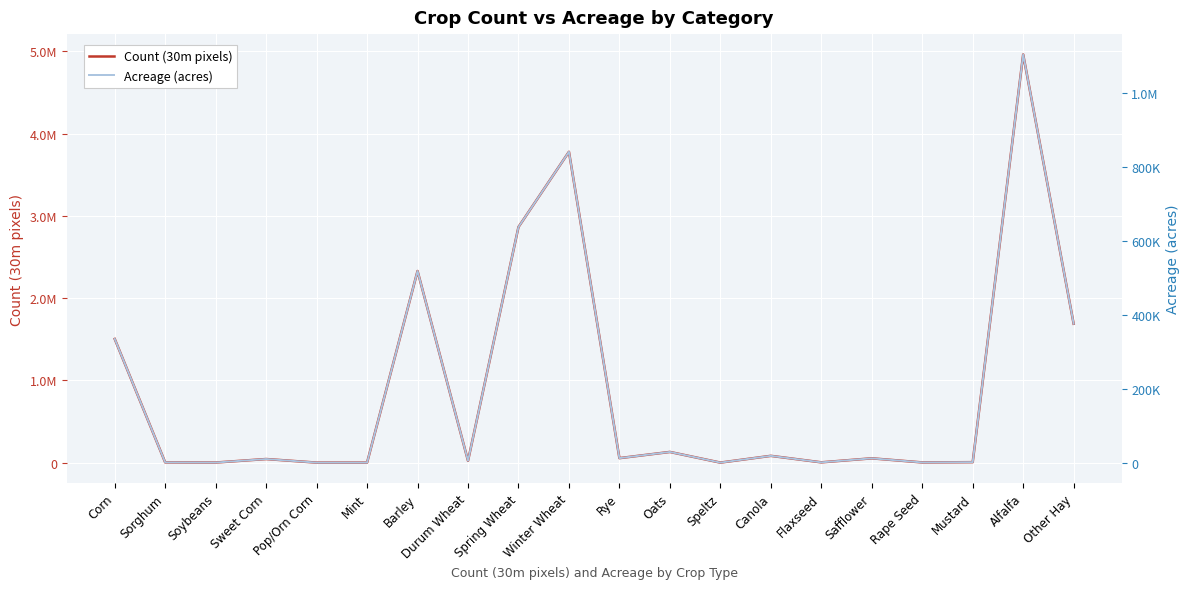

What is the difference between the second highest and minimum values in the Acreage (acres) series?

840210.6